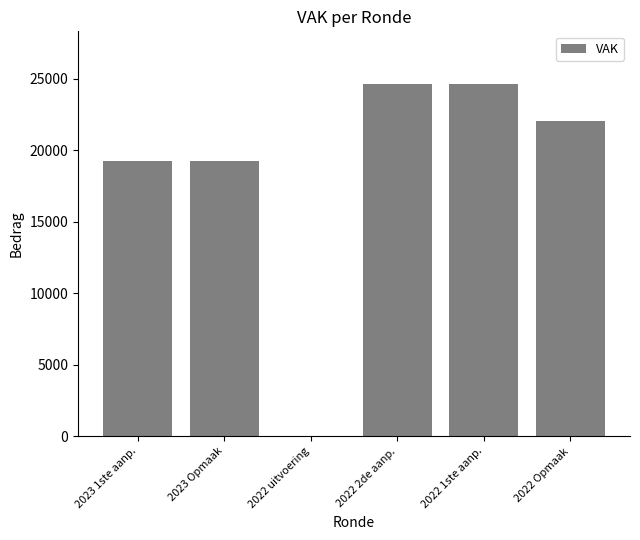

How many series are shown in this chart?

1